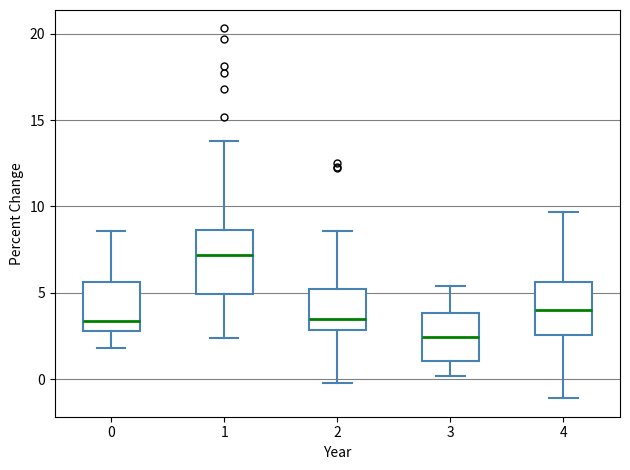

Which box is the tallest, from its lower edge to its upper edge?

1